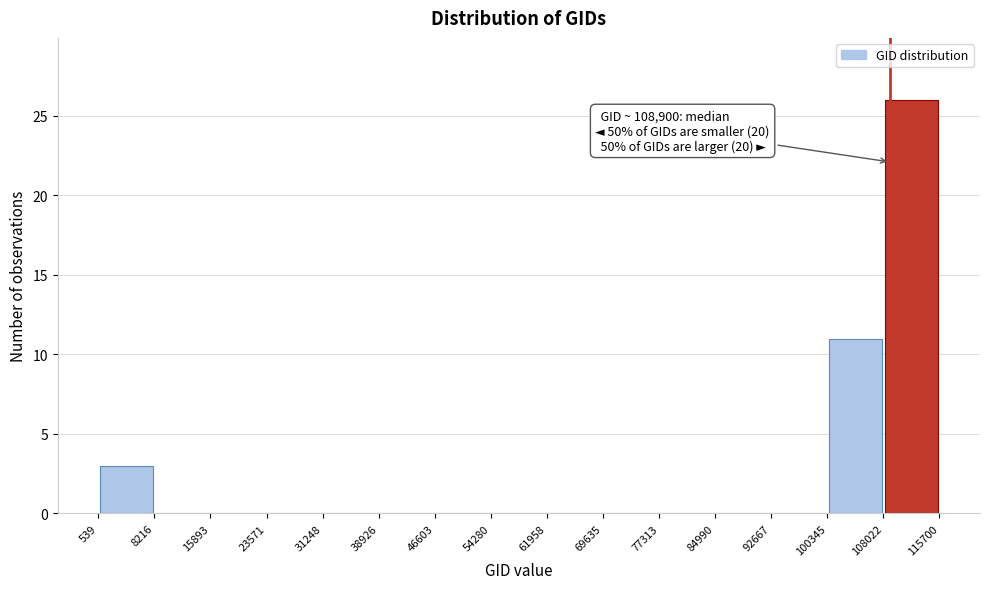

Over which range of the x-axis is the bar tallest?

108022 to 115700